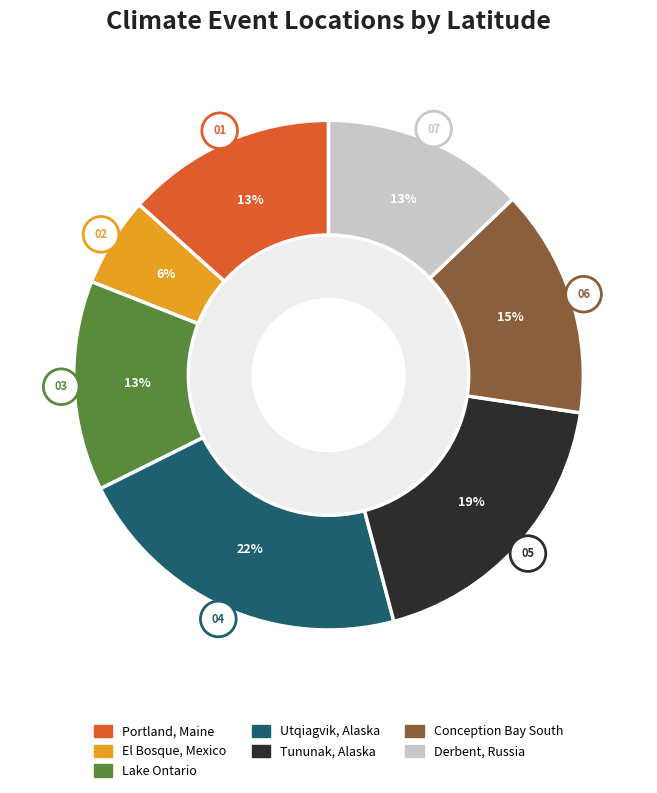

What percentage is NOT represented by Derbent, Russia?

87.2%